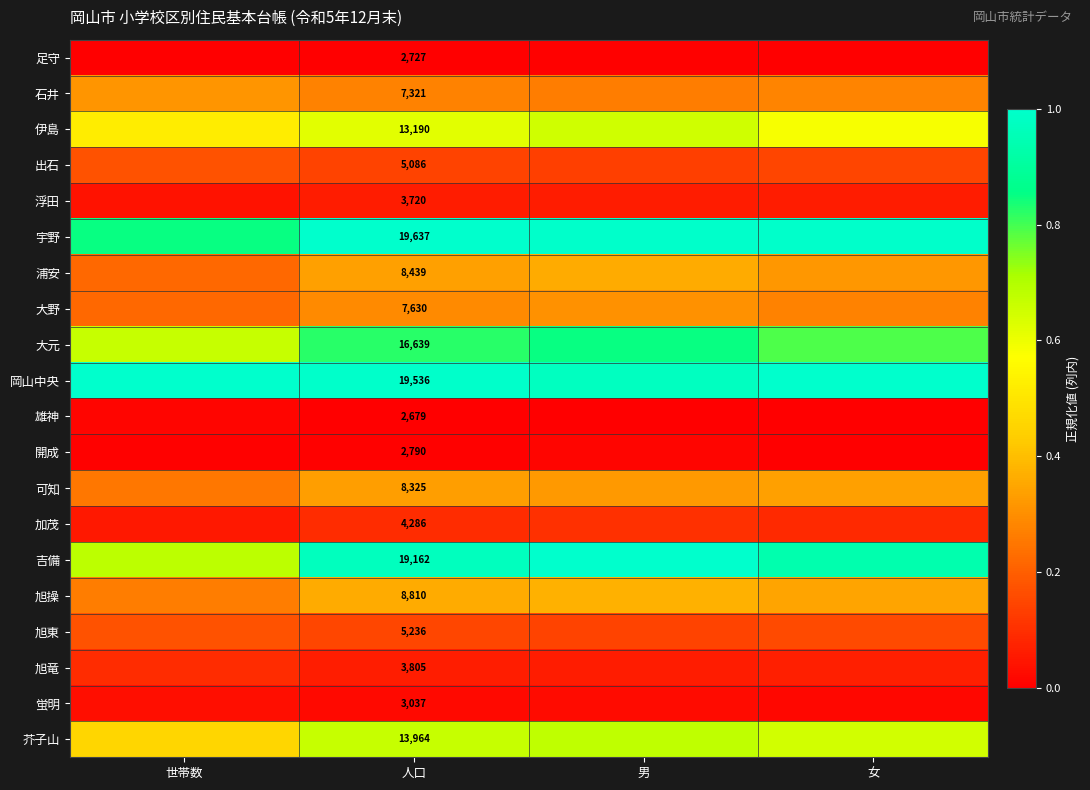

The value of 開成 at 男 is 0.0. True or false?

False